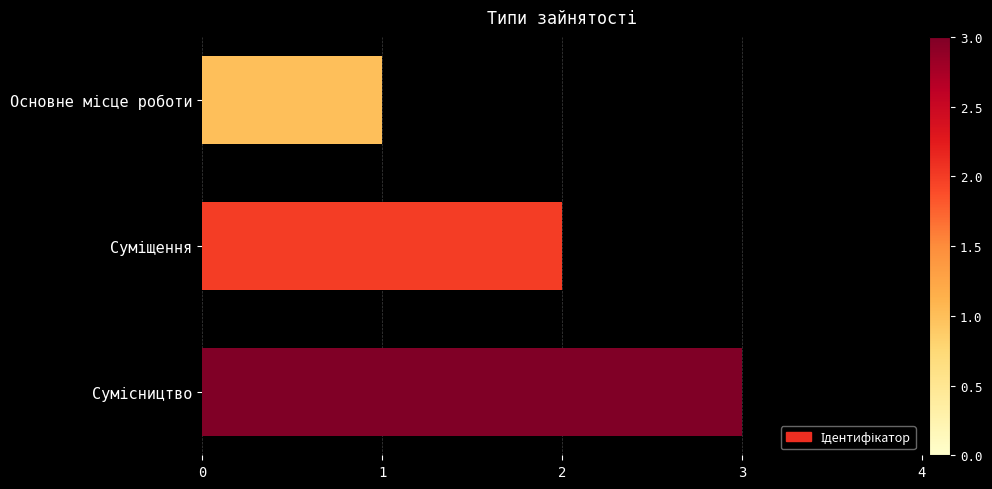

What is the greatest value displayed?

3